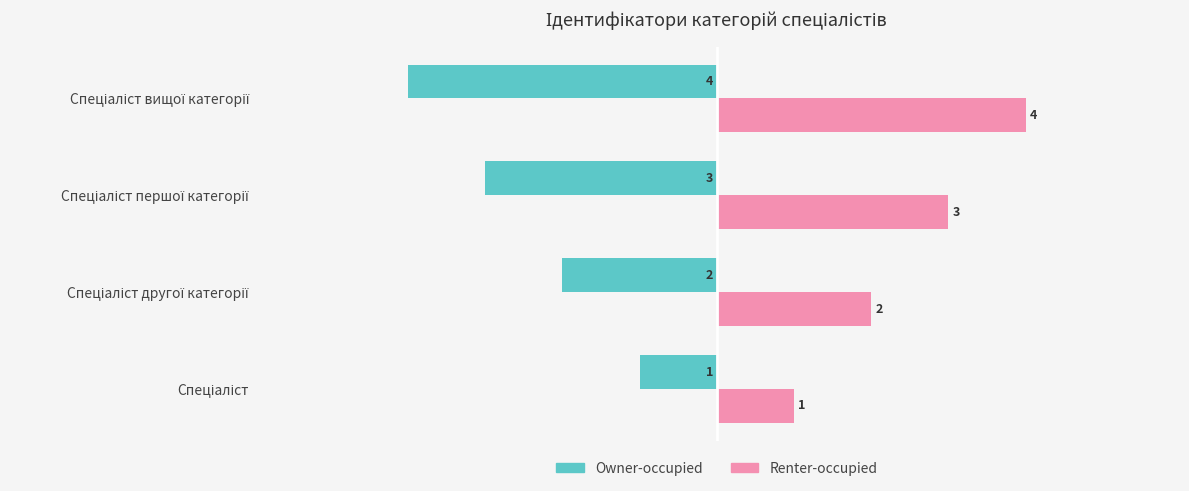

Which series has the largest total across all categories?

Renter-occupied